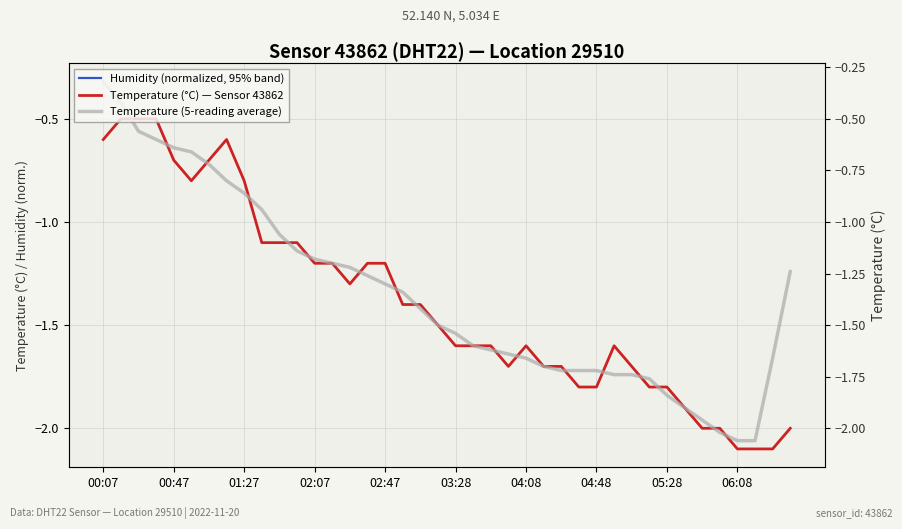

True or false: Temperature (°C) — Sensor 43862 has more than 2 points higher than both neighbors.

True